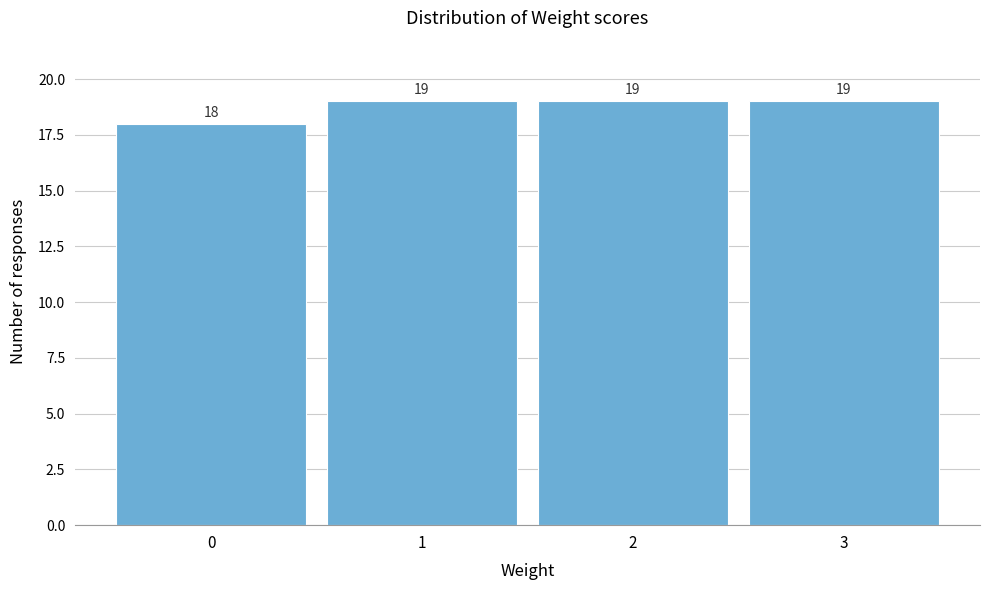

Reading left to right, what are all the values shown in this chart?

0=18	1=19	2=19	3=19